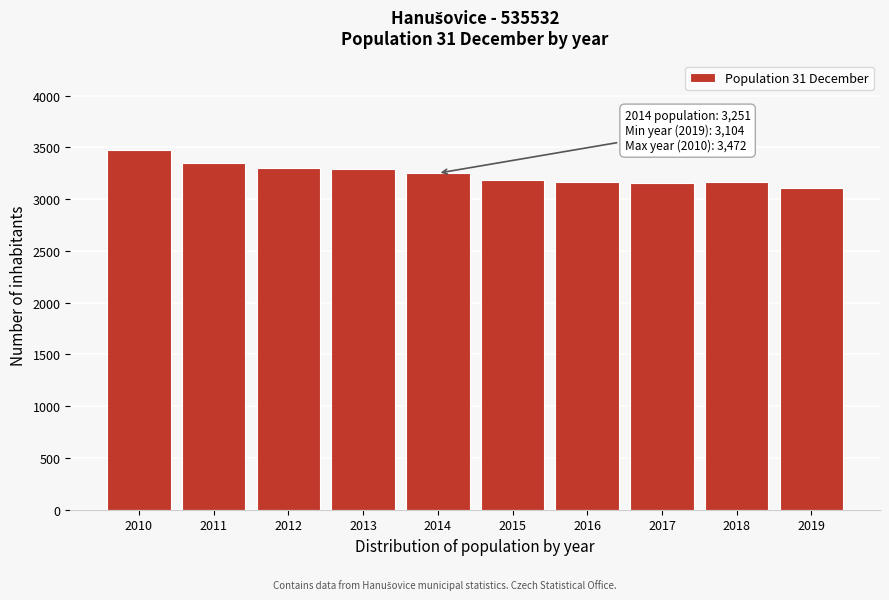

What is the approximate value at 2019?

3104